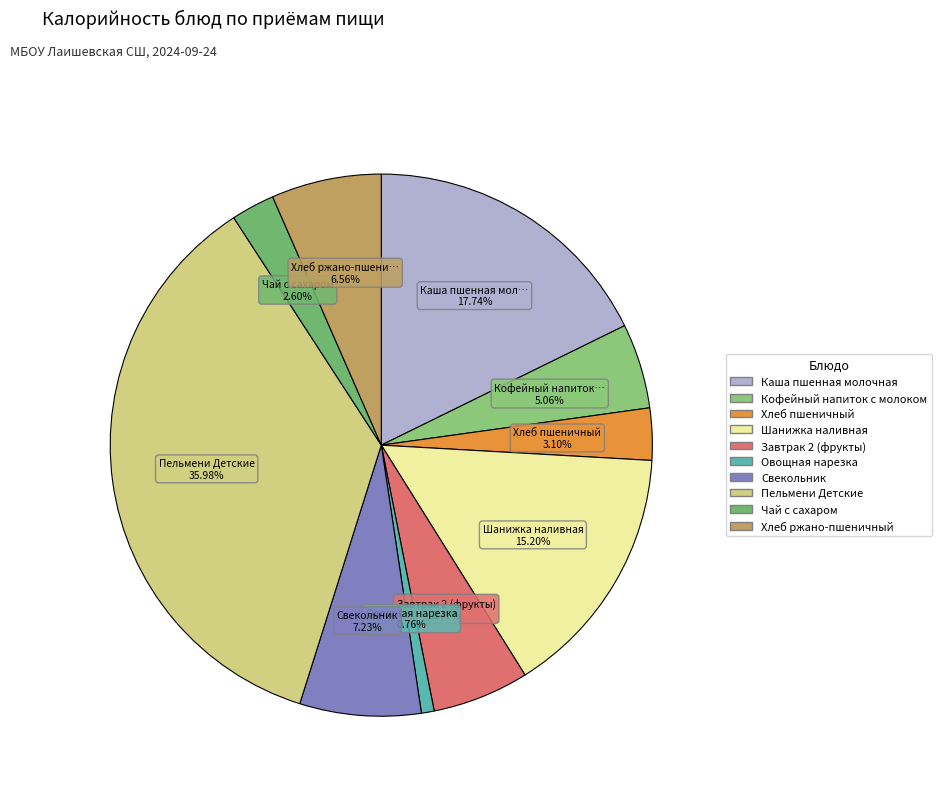

To the nearest percent, what percentage of the pie is Кофейный напиток с молоком?

5%